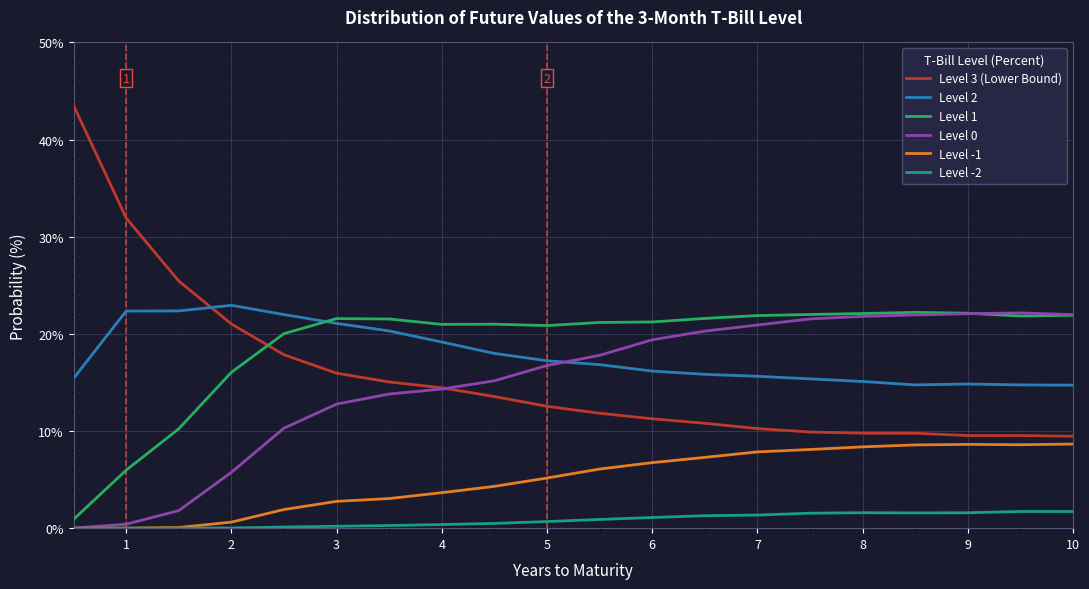

Does the chart have visible grid lines?

Yes